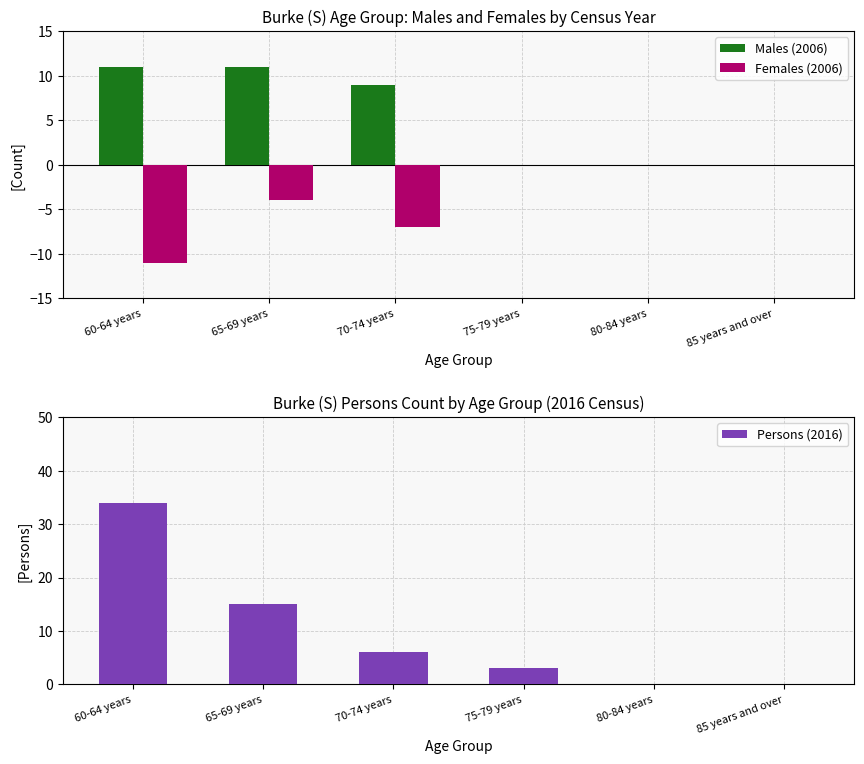

How many bars are there in total?

18